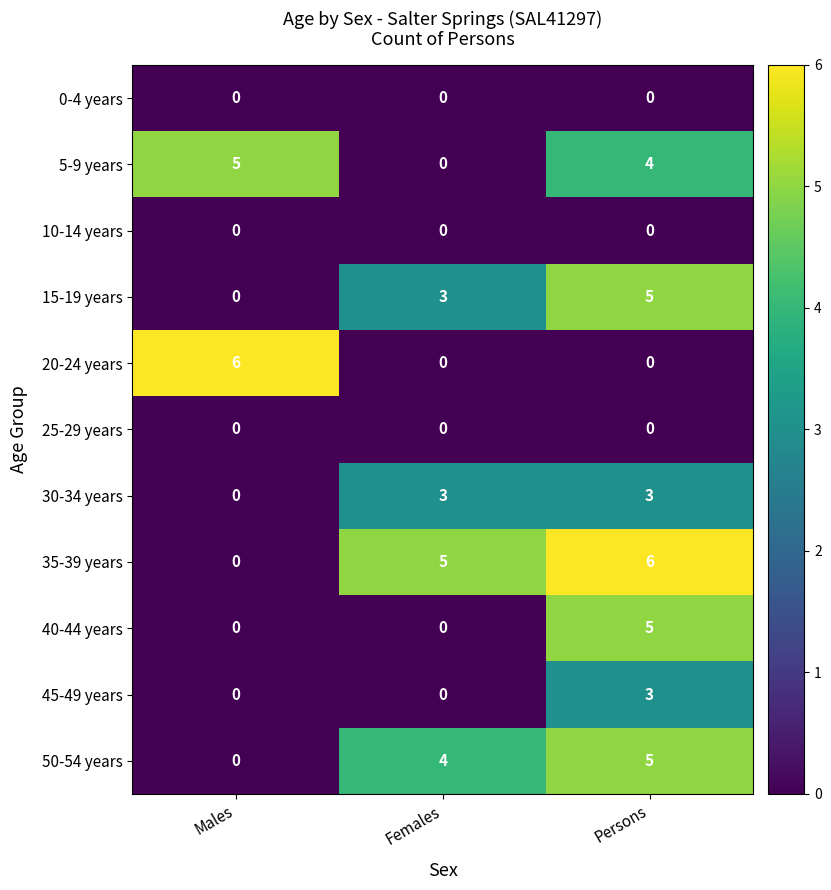

What is the difference between the maximum and minimum values in the 30-34 years series?

3